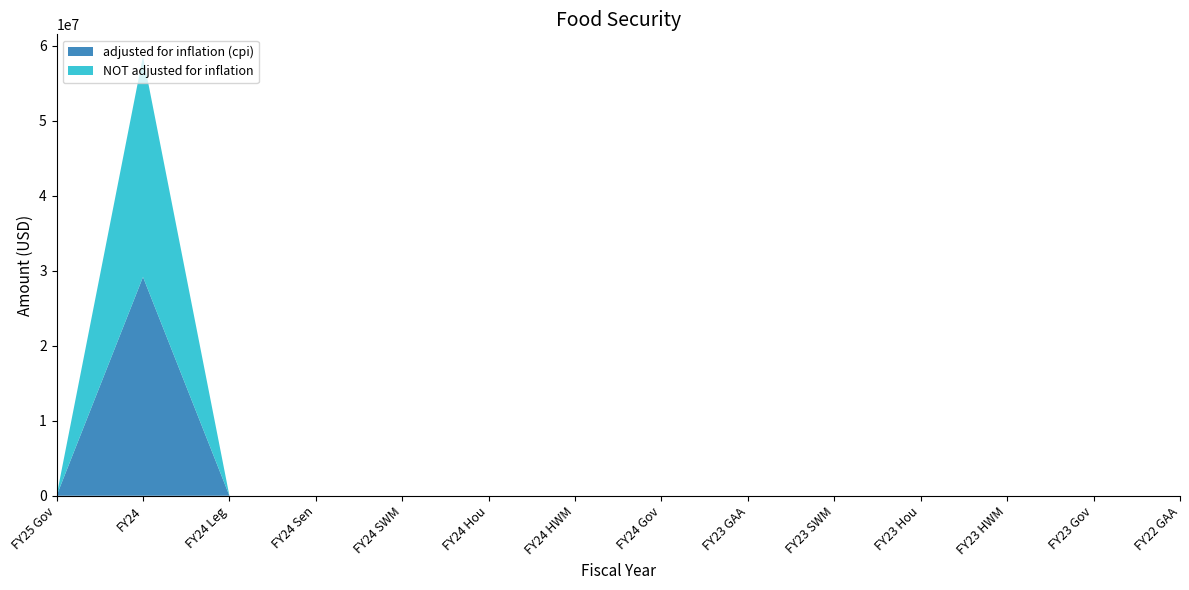

Reading left to right, extract all data points from this chart.

adjusted for inflation (cpi): 0	29173986	0	0	0	0	0	0	0	0	0	0	0	0
NOT adjusted for inflation: 0	29431893	0	0	0	0	0	0	0	0	0	0	0	0